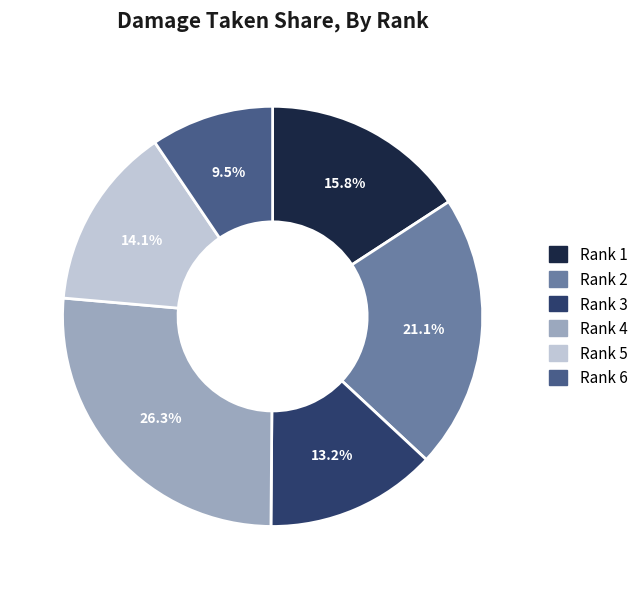

Count the number of slices in the pie.

6